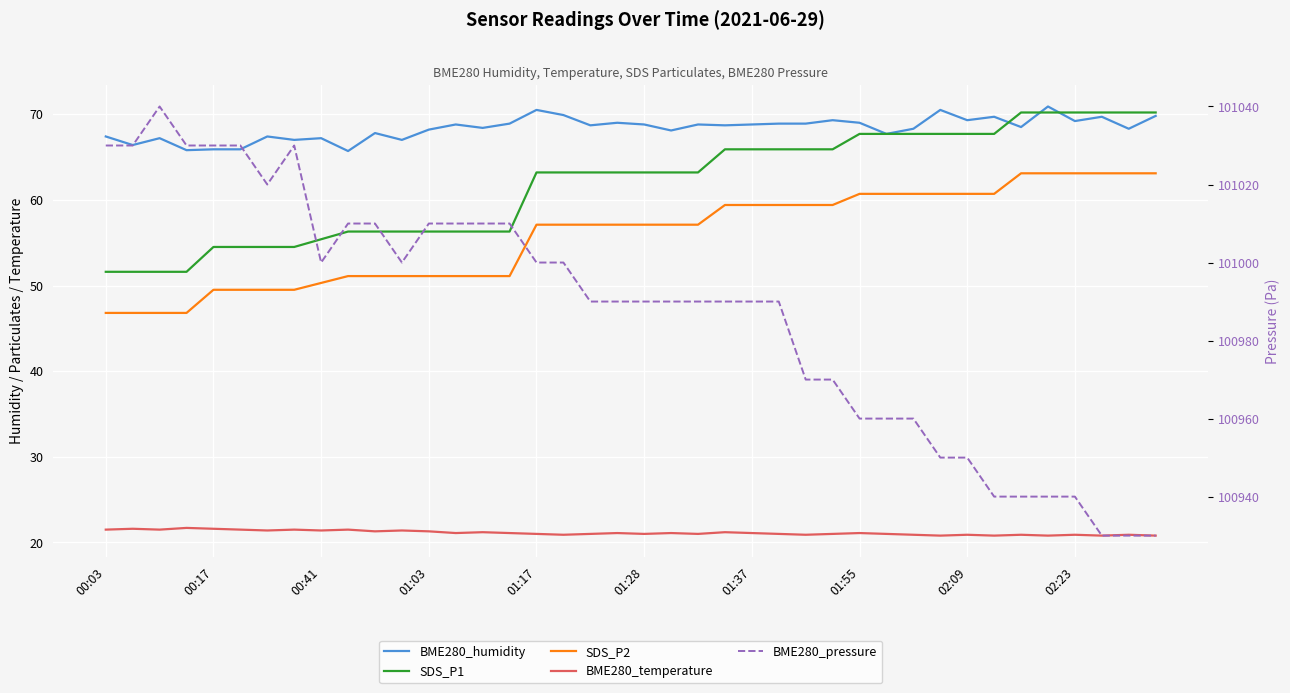

At how many categories does at least one series exceed 24212?

40